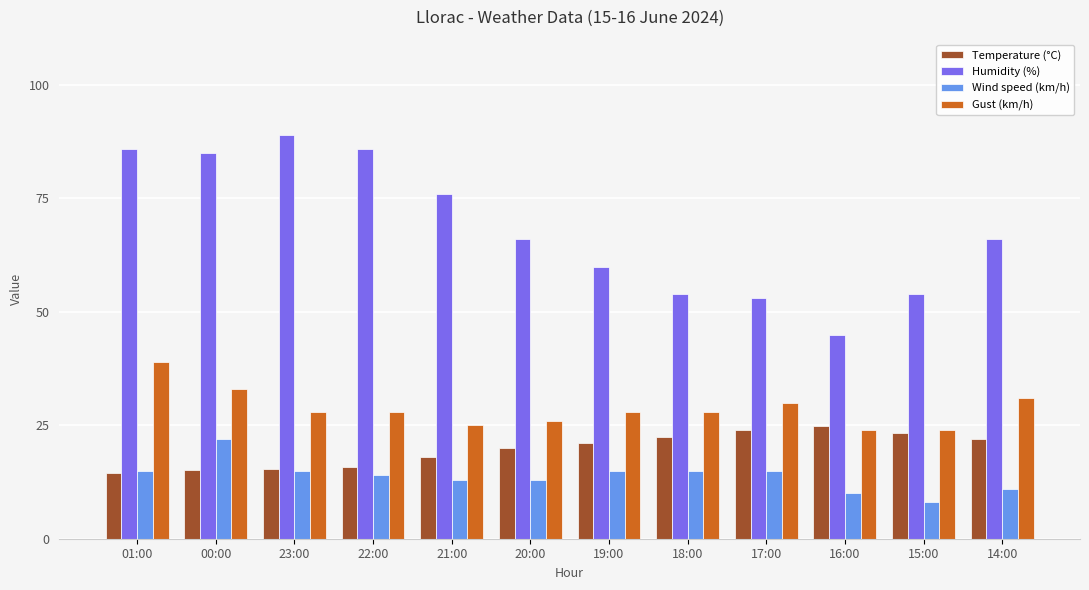

Are the bars horizontal?

No